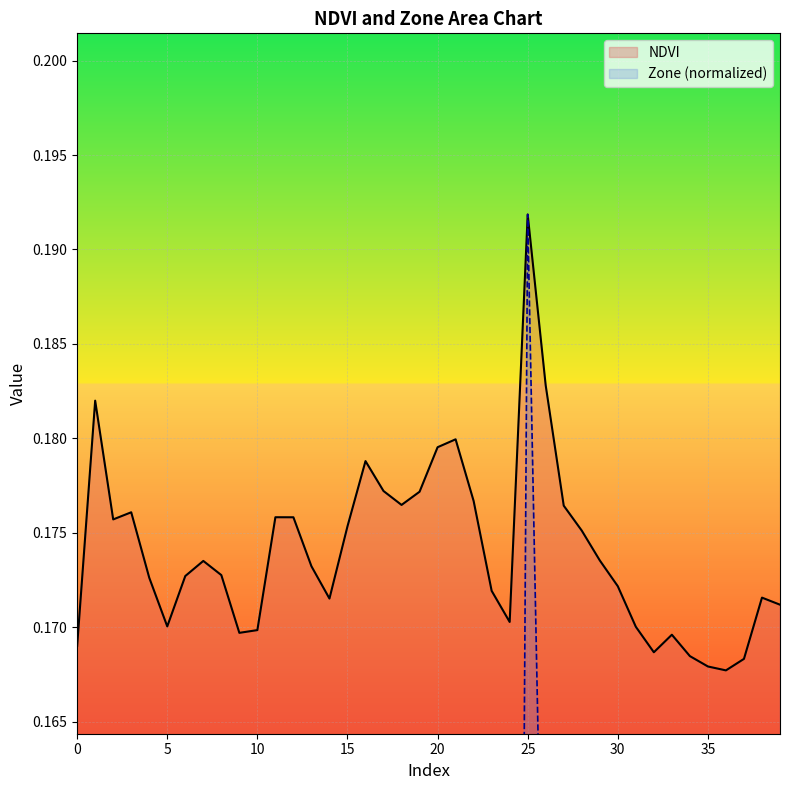

What is the average value of the Zone series?

0.1